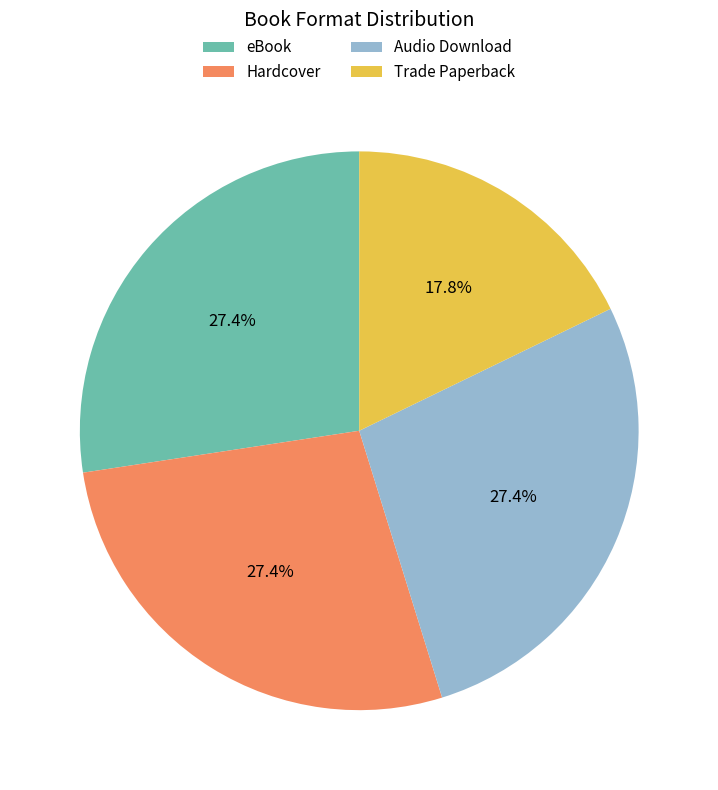

What is the ratio of the value at eBook to the value at Trade Paperback?

1.5